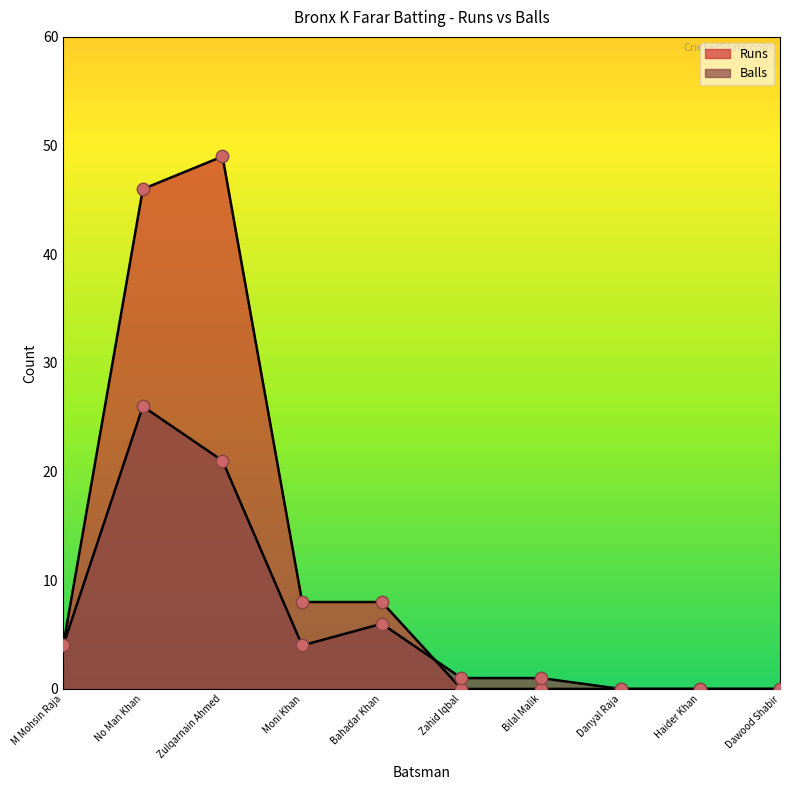

What is the total value across all series at No Man Khan?

72